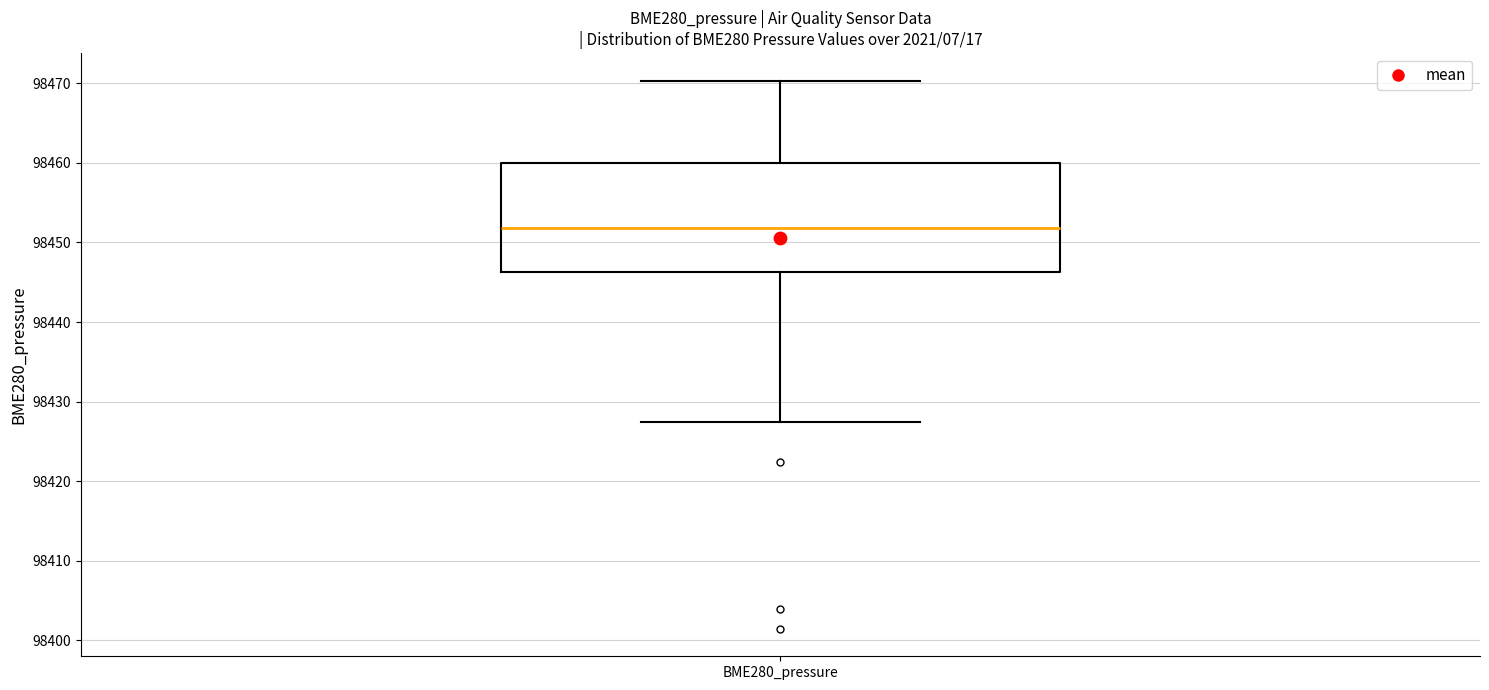

Read this box plot against the y-axis: the position of the median line, the range covered by the box, and the ends of both whiskers. The values are not printed on the chart, so give them approximately, as read against the axis.

median 98452, box 98446 to 98460, whiskers 98427 to 98470